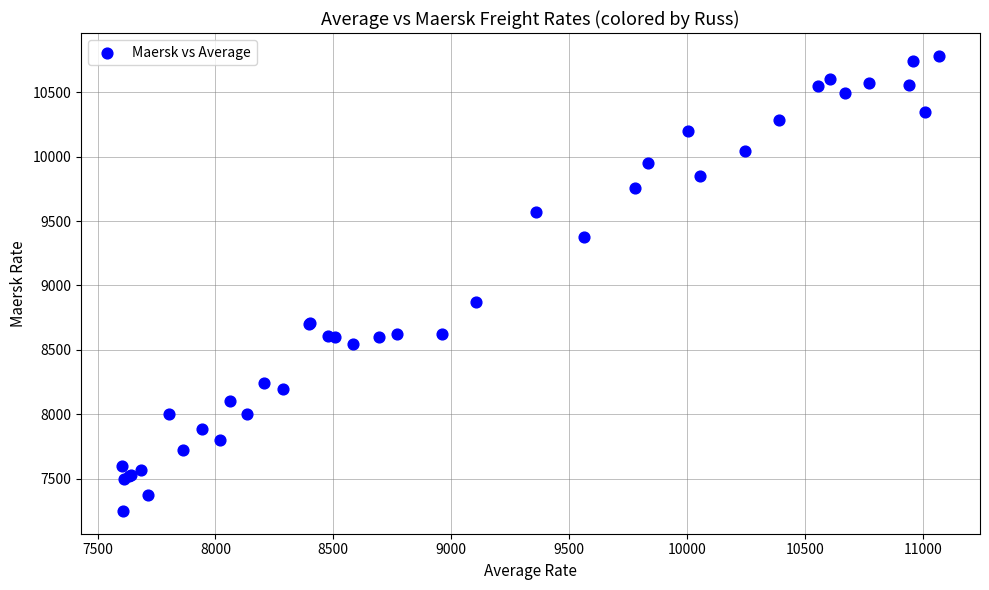

What Y value in the scatter plot is closest to 9016?

8873